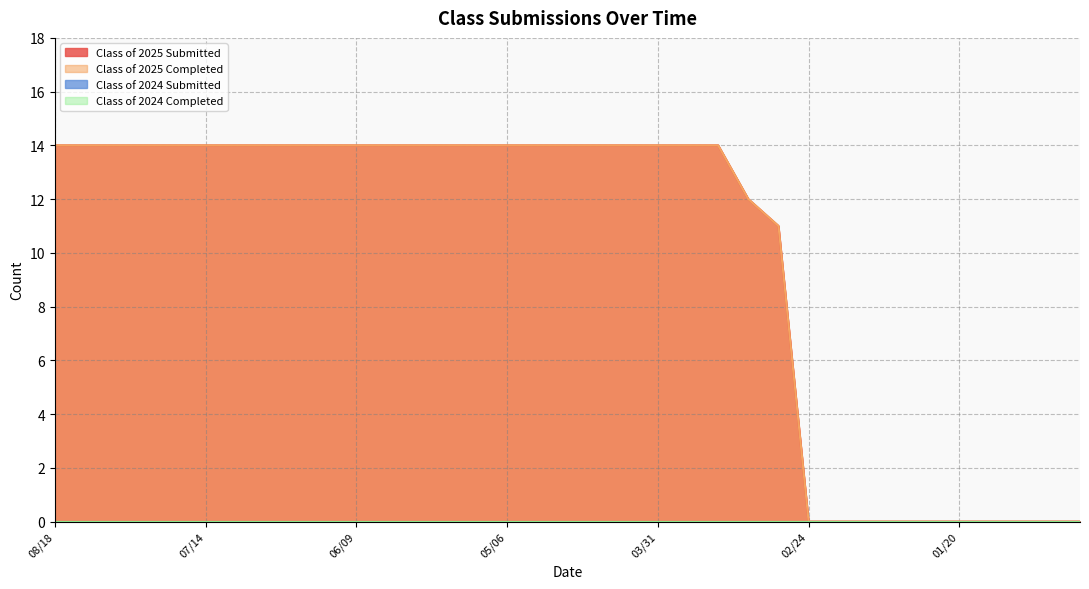

Does the chart display data point markers on the line(s)?

No